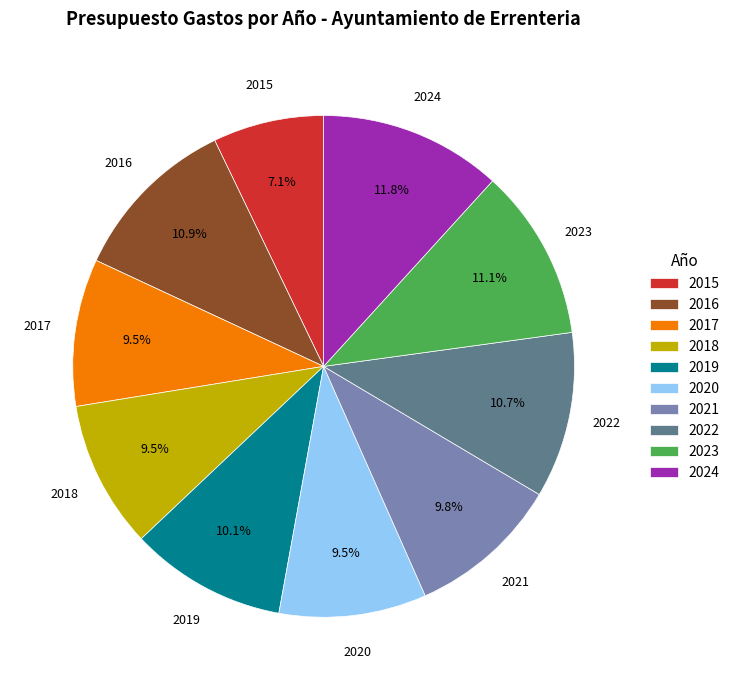

Combined, what portion of the pie is 2022 and 2015?

17.8%